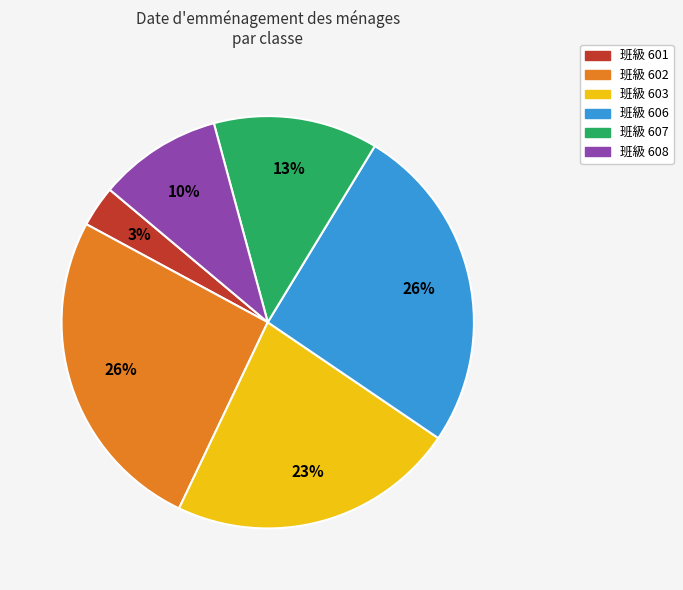

What is the smallest slice in the pie chart?

班級 601